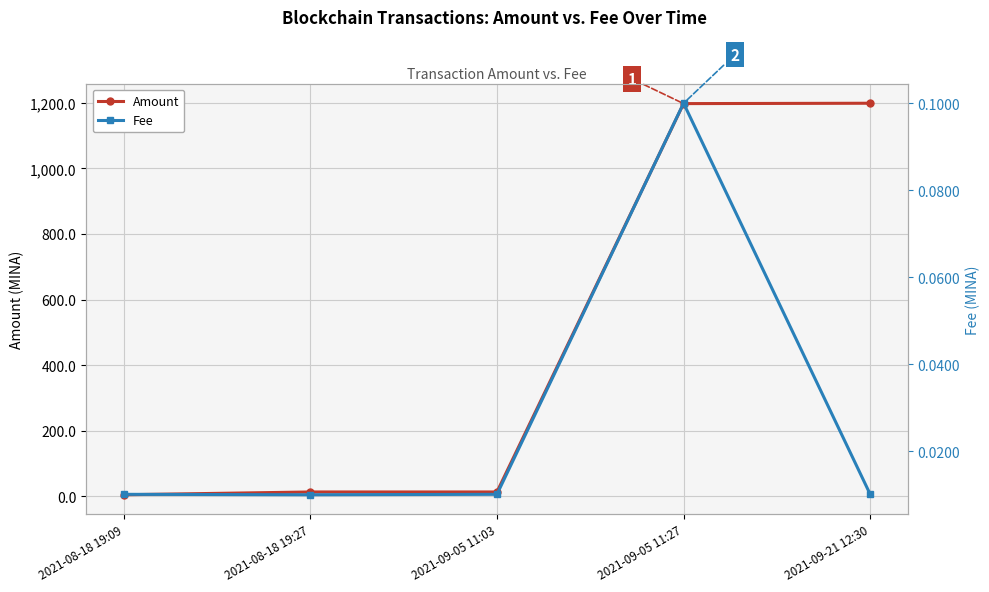

True or false: Amount and Fee intersect in this chart.

False